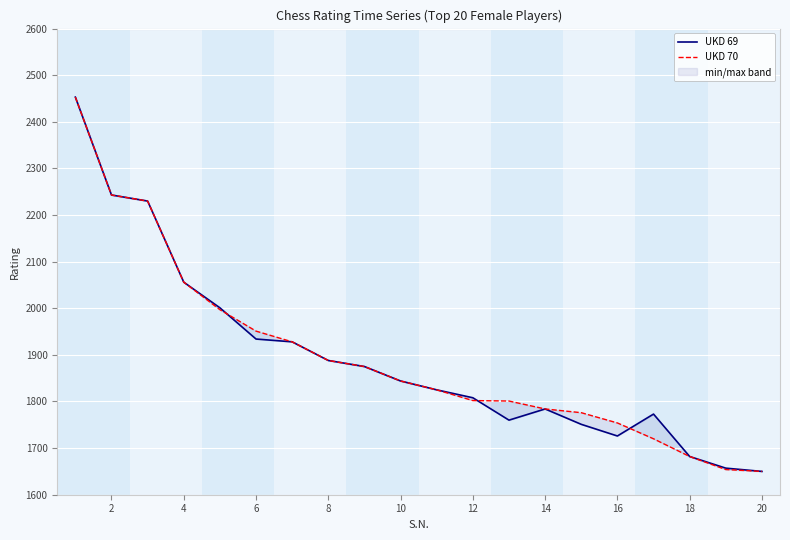

What is the sum of all UKD 70 values?

37913